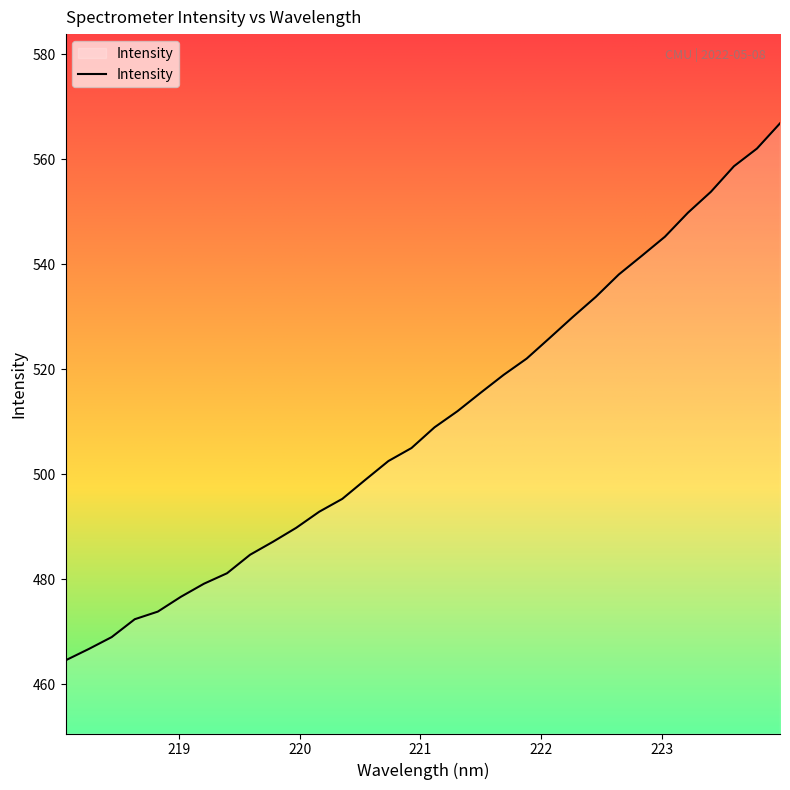

What is the difference between the maximum and minimum values?

102.3